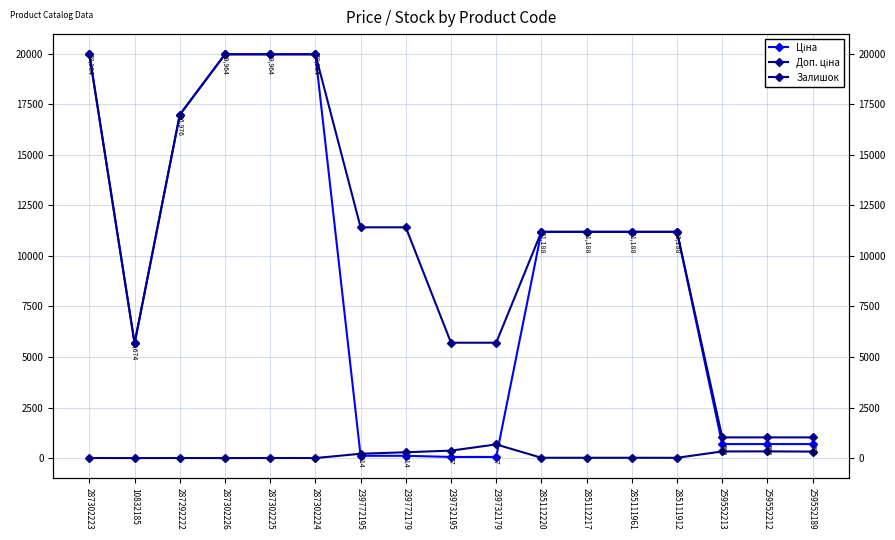

How many data points in Доп. ціна are less than 11188?

6